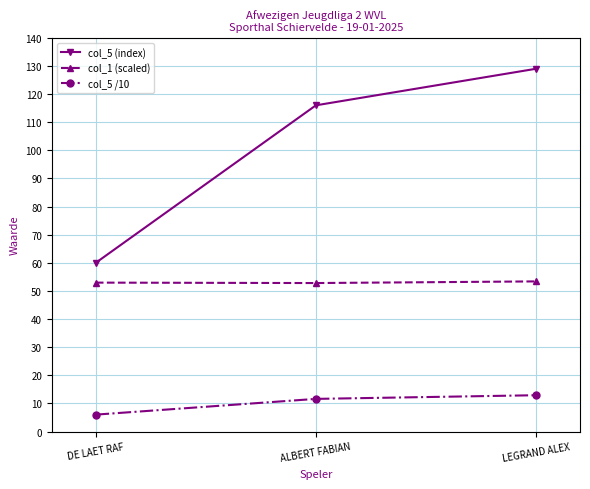

Is the value of col_5 (index) at ALBERT FABIAN greater than the value of col_1 (scaled) at DE LAET RAF?

Yes